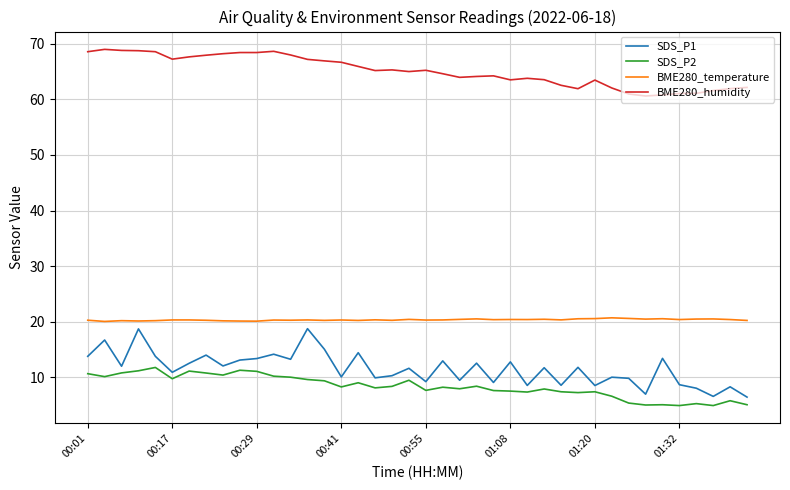

True or false: BME280_humidity and BME280_temperature intersect in this chart.

False